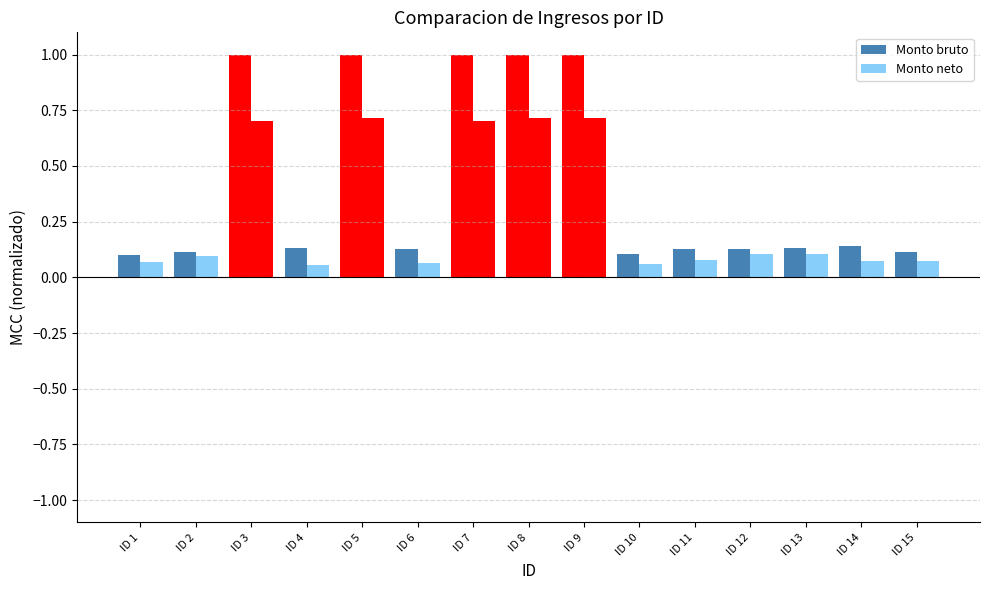

Count the number of categories in the chart.

15